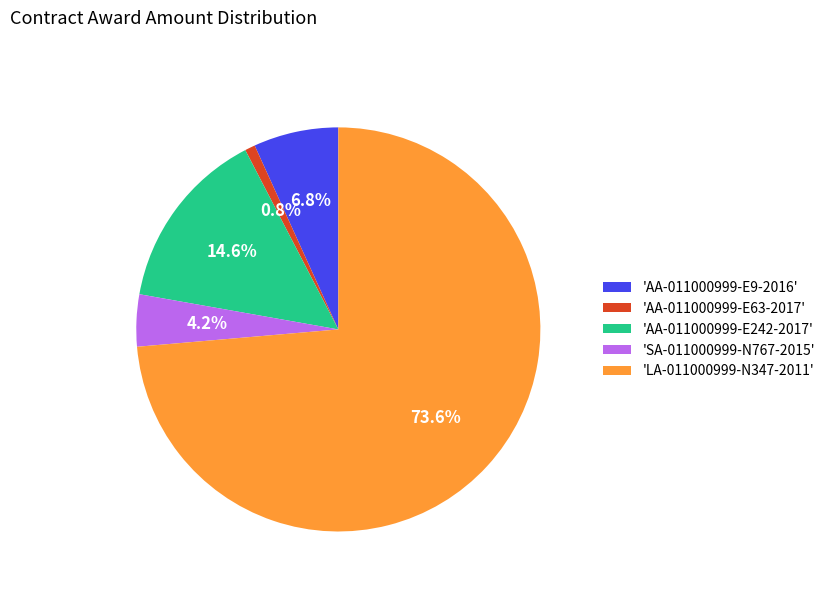

What is the ratio of the value at 'AA-011000999-E242-2017' to the value at 'SA-011000999-N767-2015'?

3.5